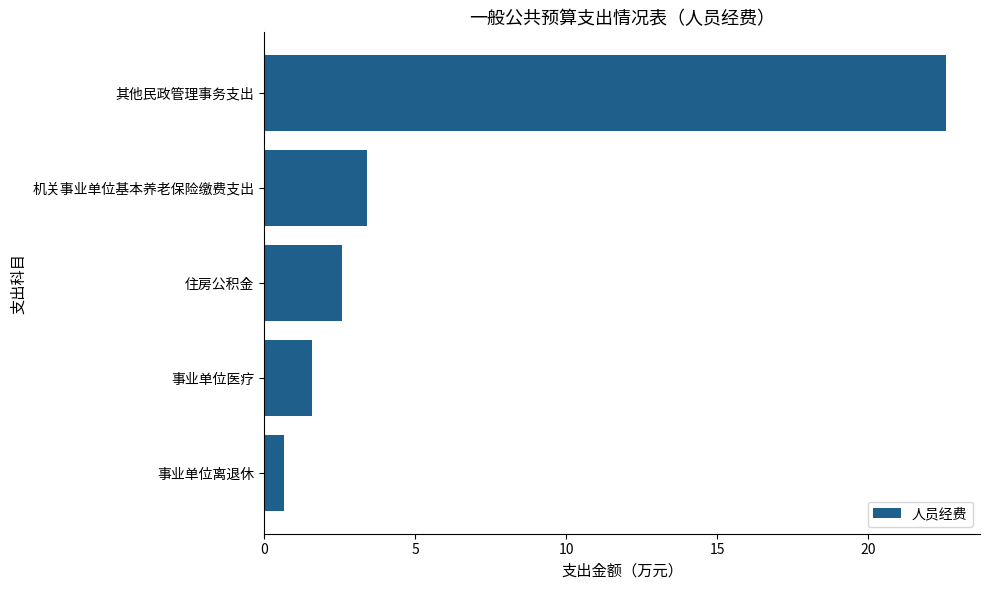

True or false: the data shows 2.6 at 住房公积金.

True